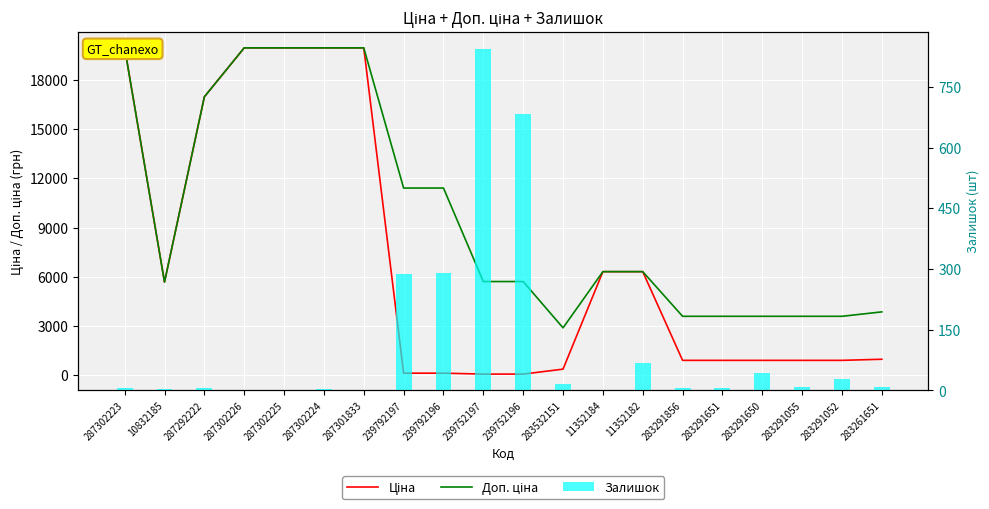

Are the bars grouped side by side (vs. stacked)?

Yes